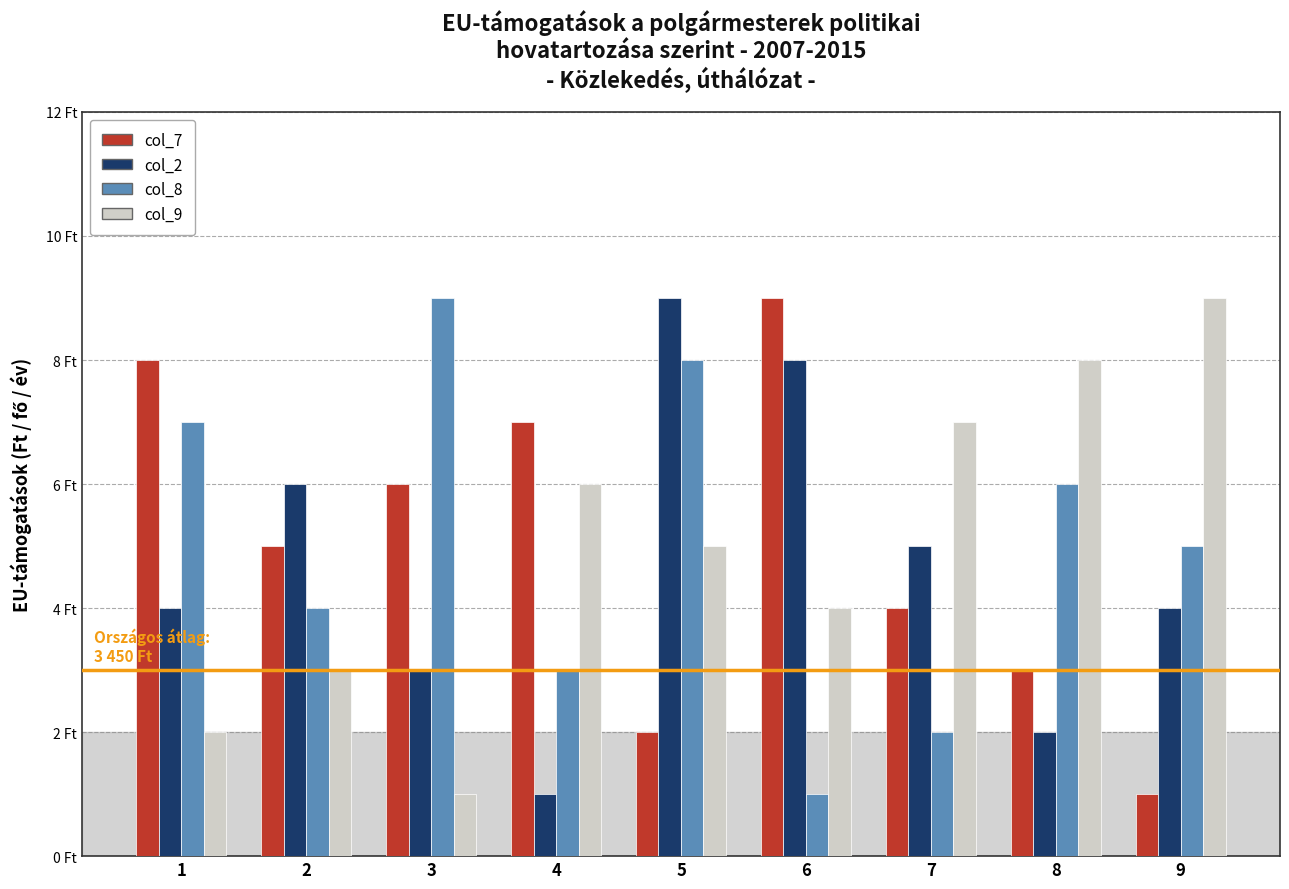

What is the lowest value of the col_8 series?

1